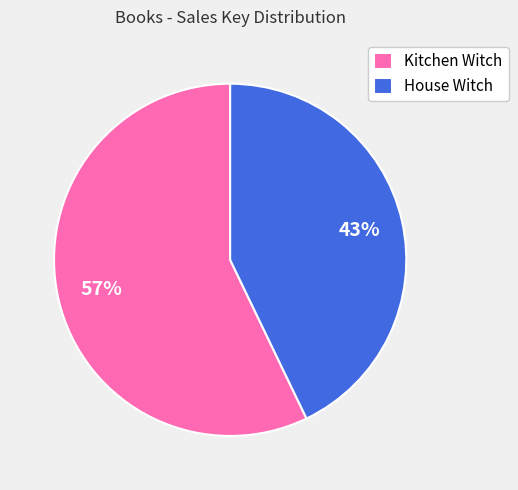

Does any single category account for the majority?

Yes